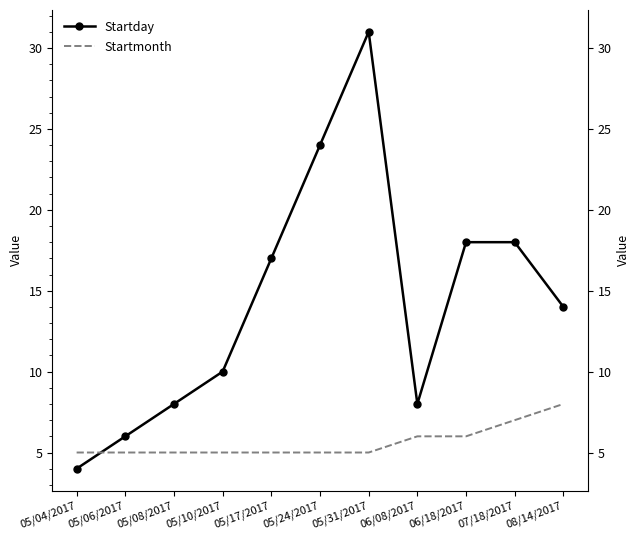

What is the difference between the maximum and minimum values in the Startmonth series?

3